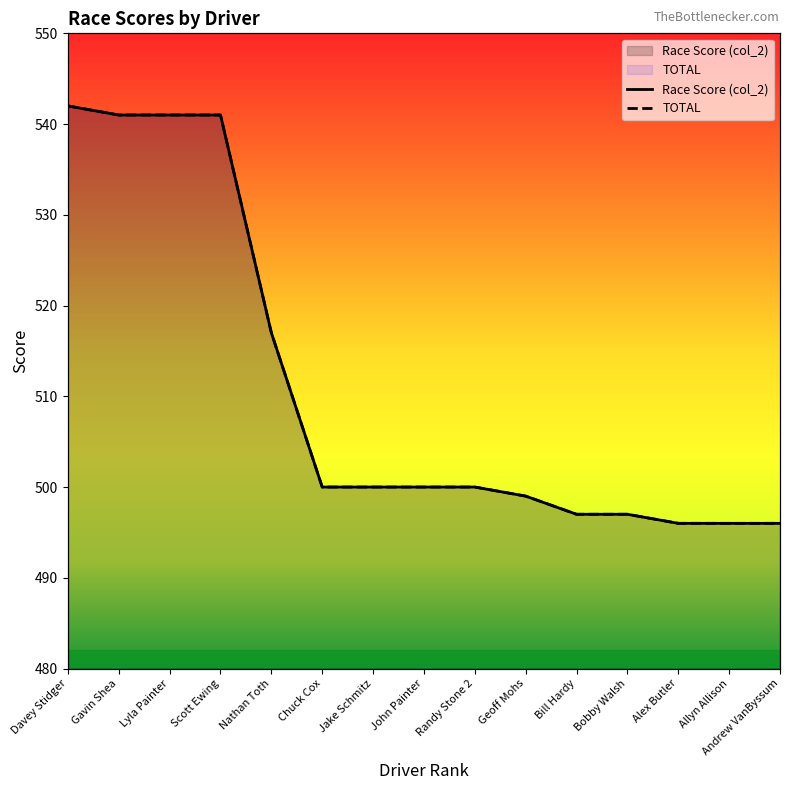

The Race Score (col_2) series shows 541 at Gavin Shea. True or false?

True